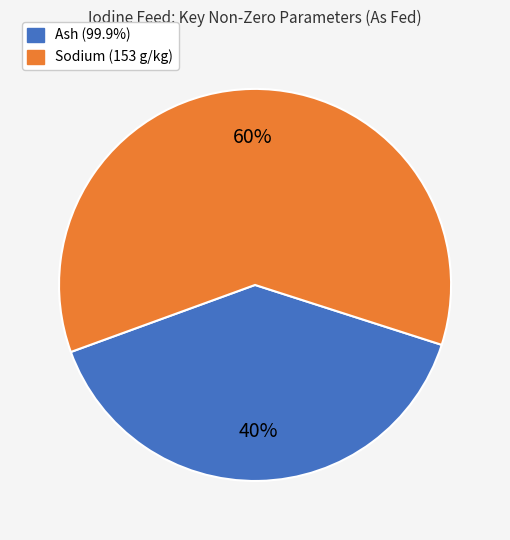

Is there any slice that represents more than half of the pie?

Yes